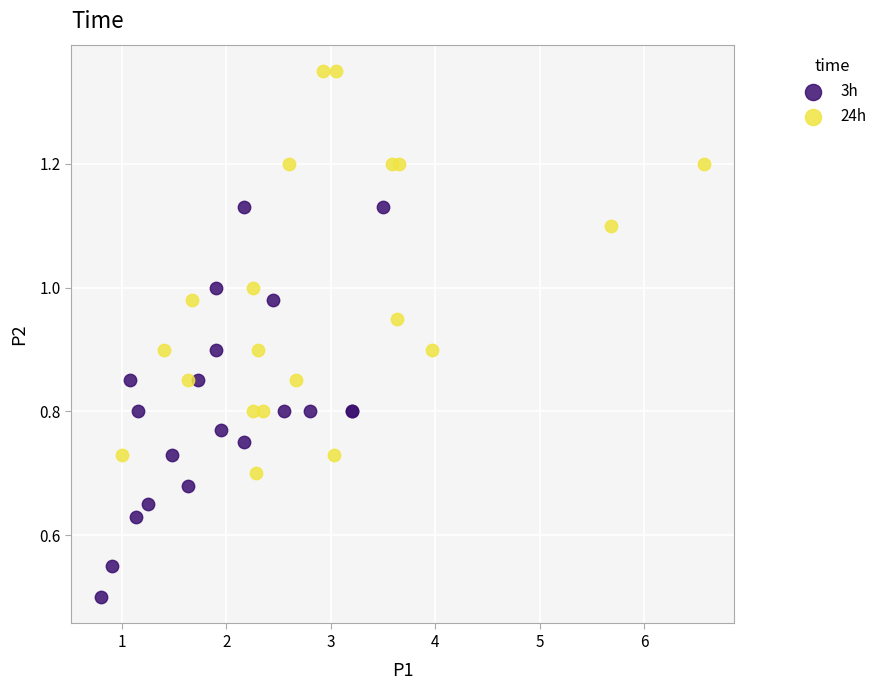

Which series reaches the maximum Y coordinate?

24h